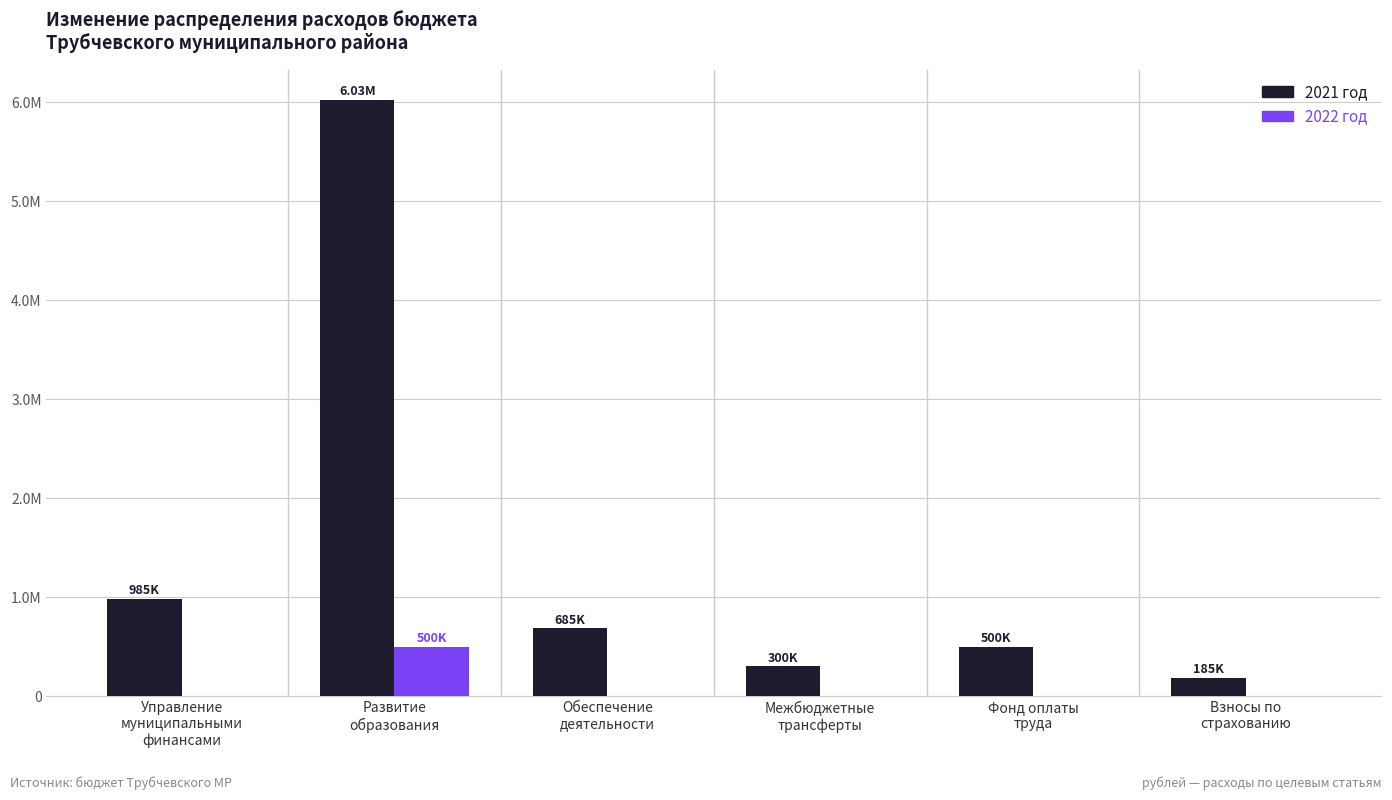

What is the label of the 2nd bar from the left?

Развитие
образования